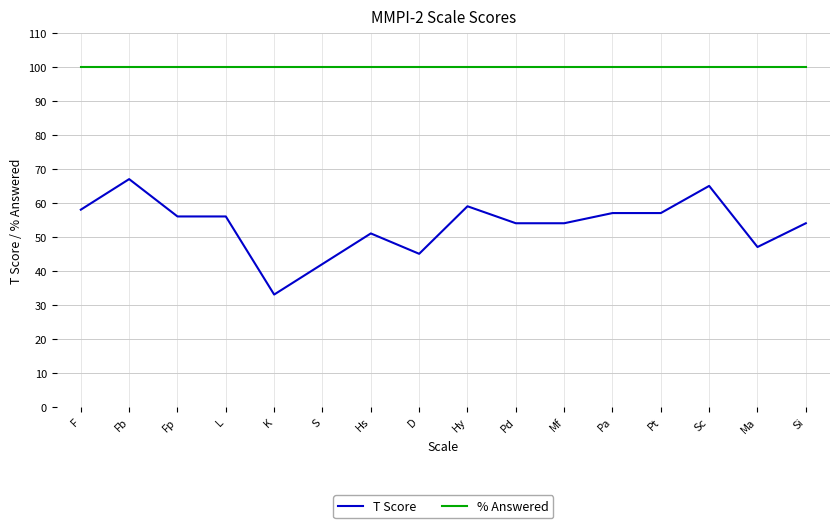

What is the difference between the highest and lowest values at Pa?

43